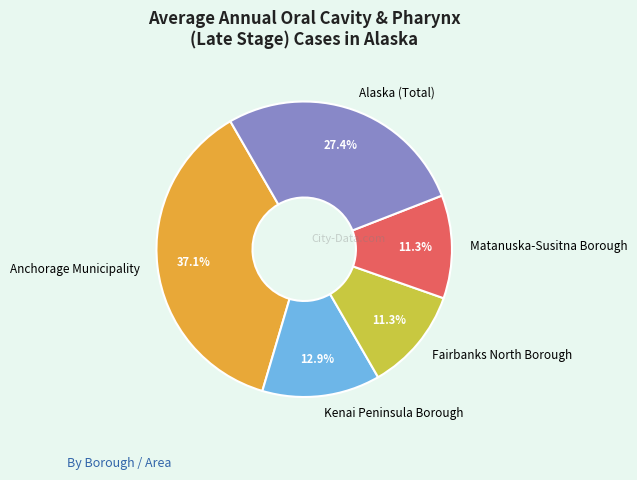

What percentage is NOT represented by Anchorage Municipality?

62.9%